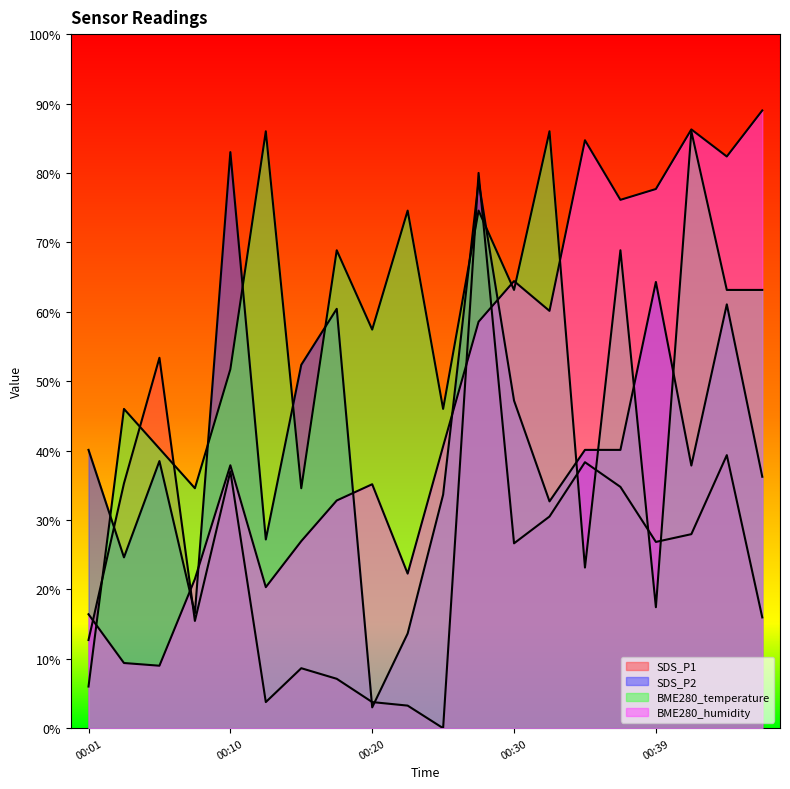

What is the average value of the BME280_humidity series?

47.6